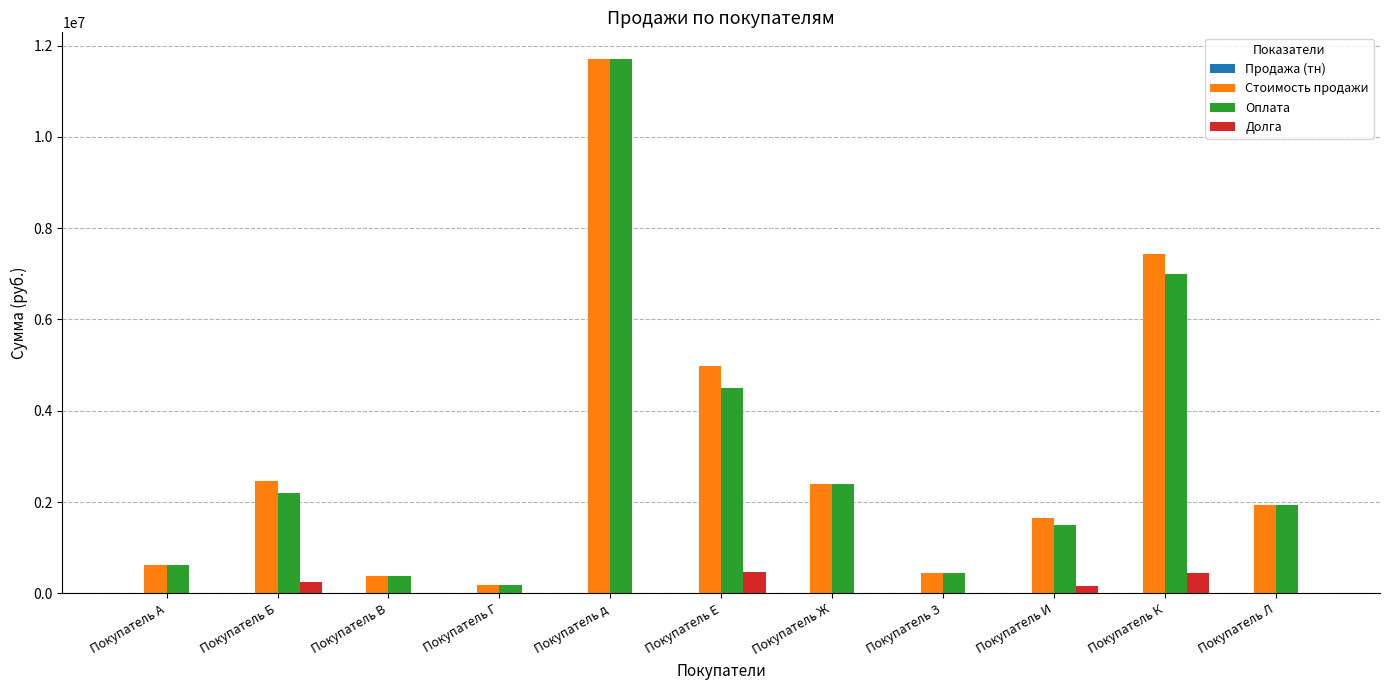

Where does the Оплата series first go above 1925000?

Покупатель Б